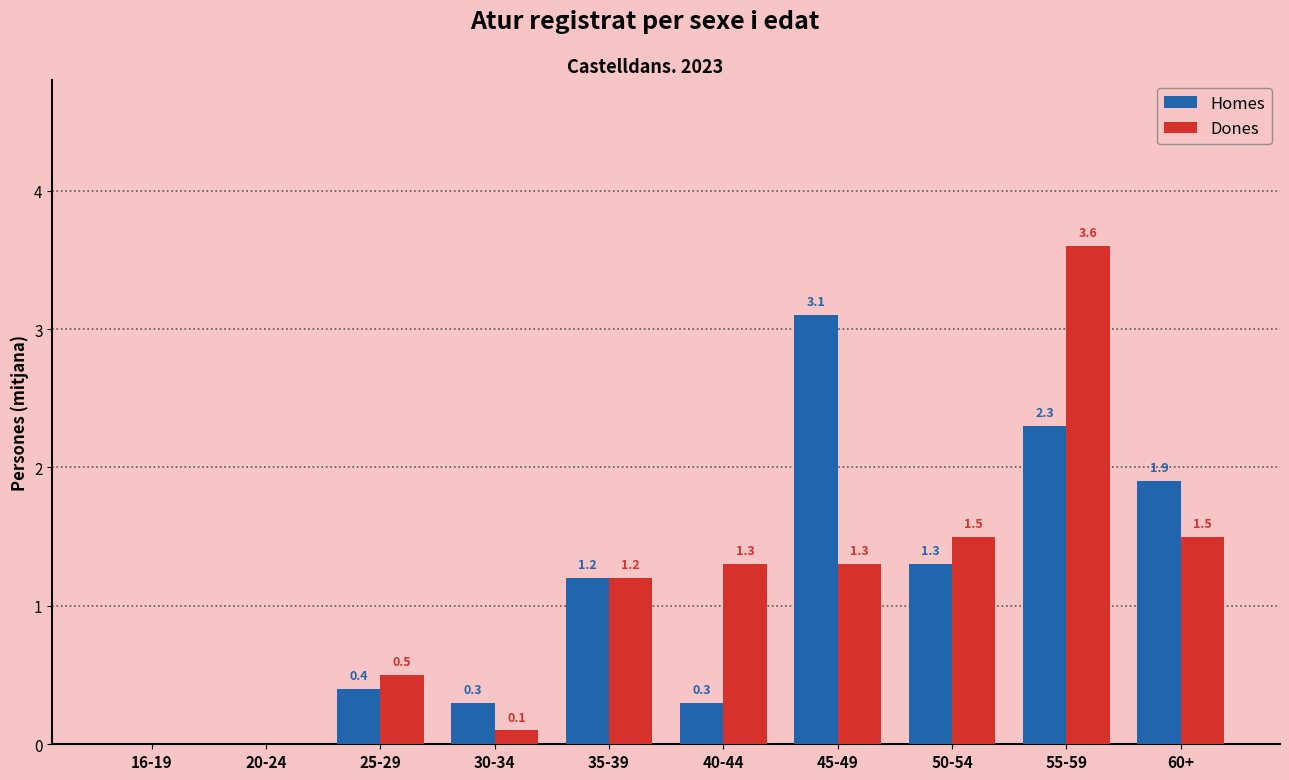

What is the sum of all Homes values?

10.8